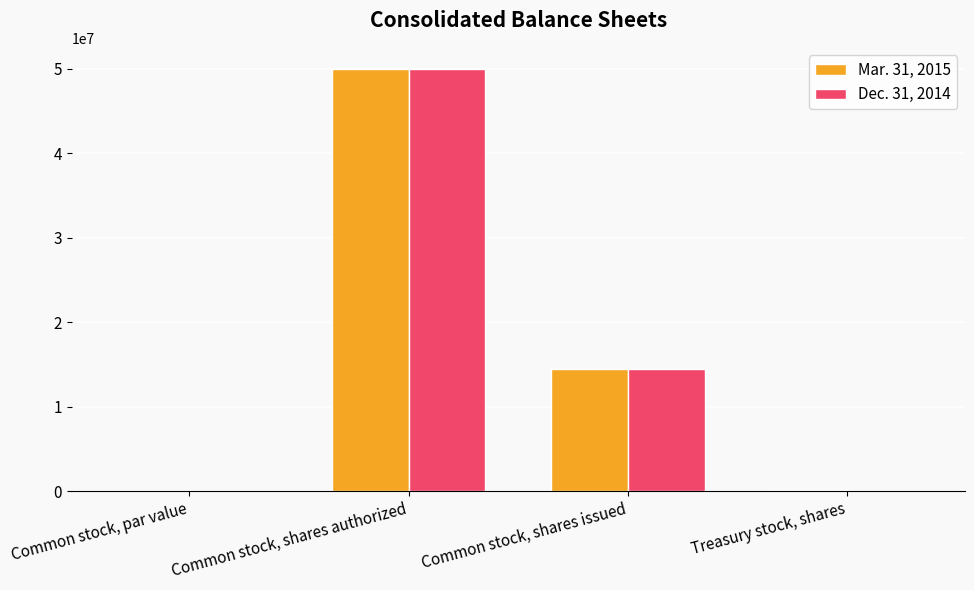

How many series are shown in this chart?

2